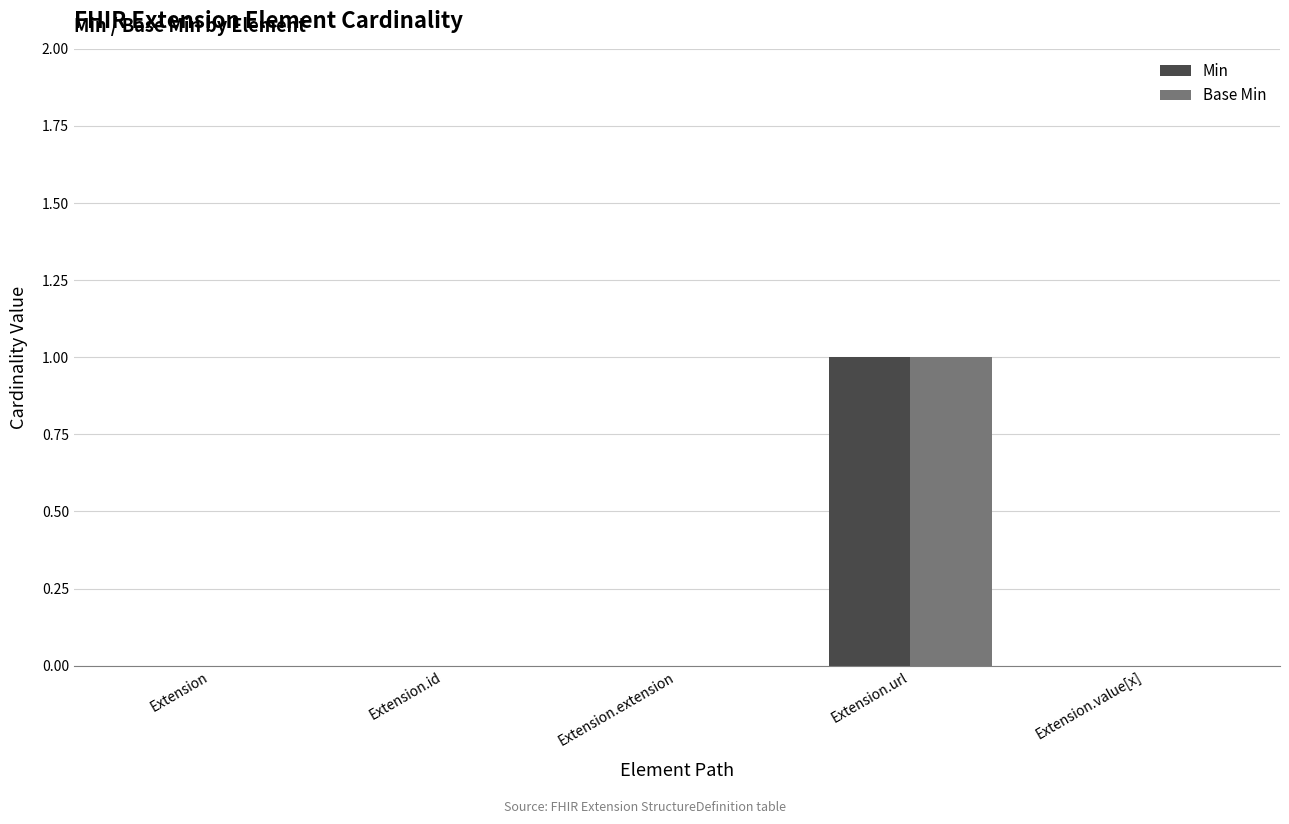

At which category does the chart reach its peak across all series?

Extension.url